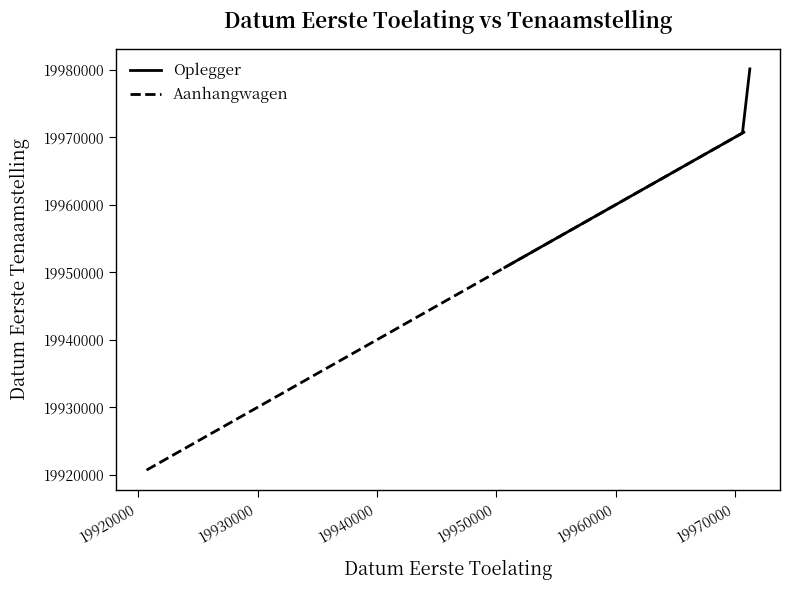

What is the highest value of the Oplegger series?

19980109